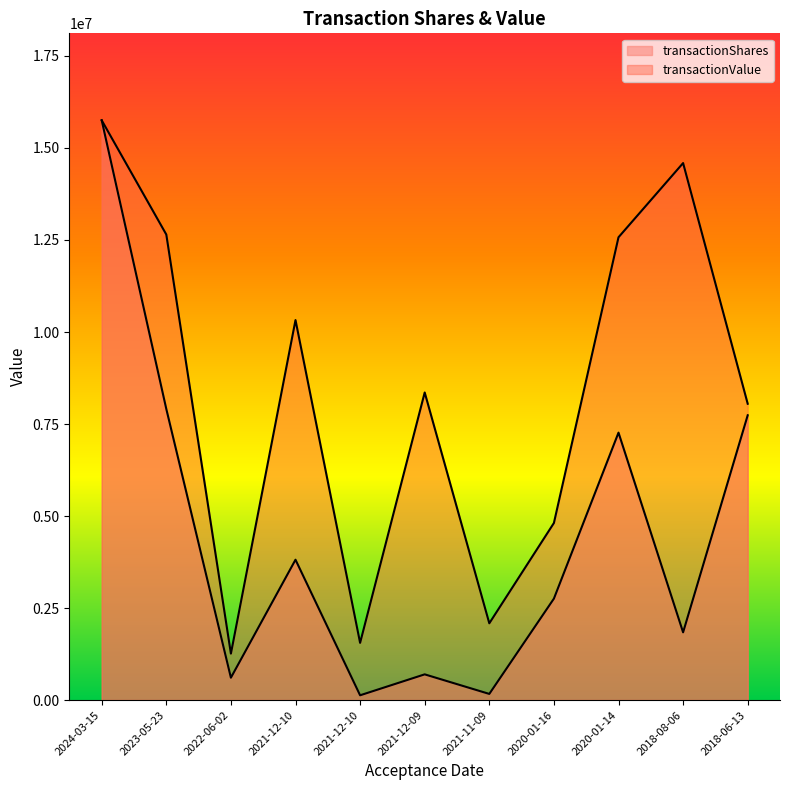

Which series has the largest total across all categories?

transactionValue